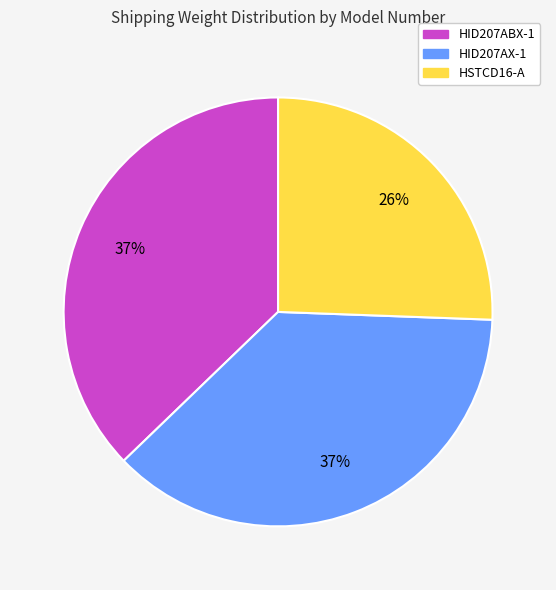

What percentage is the HID207AX-1 slice, to the nearest percent?

37%